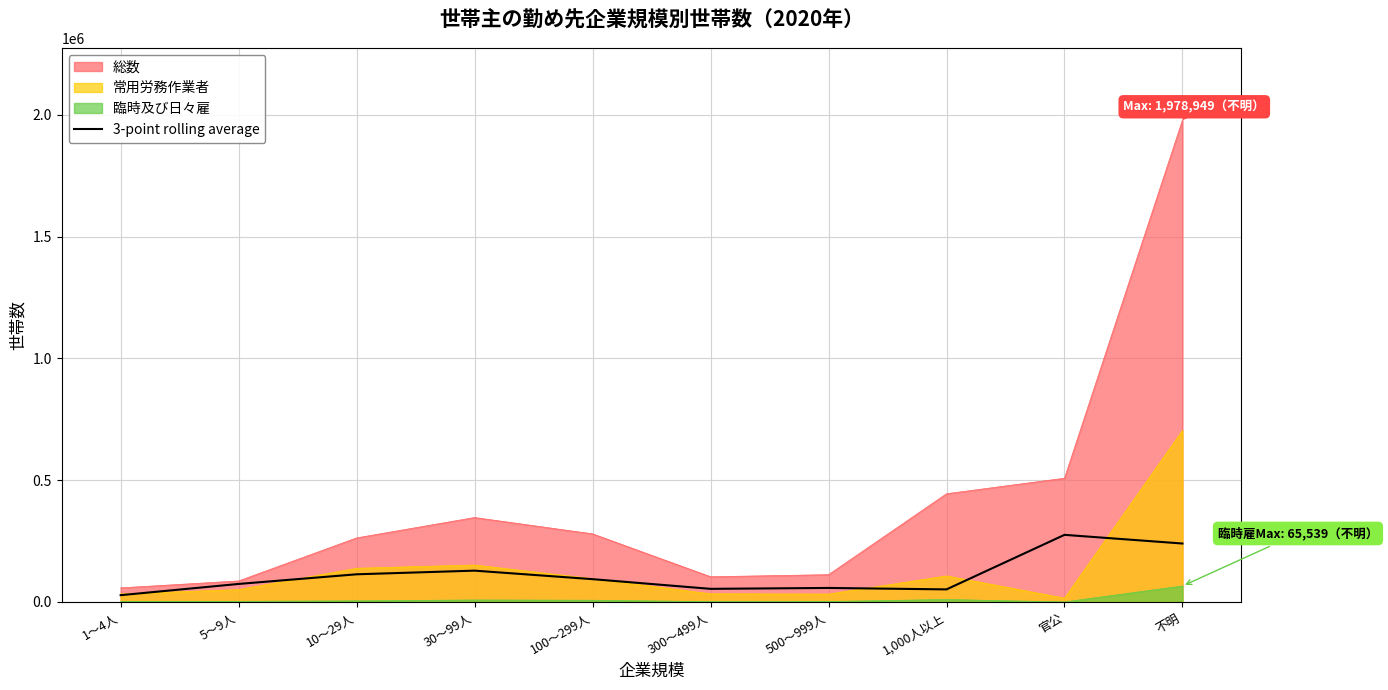

Rank the series at 不明 from highest to lowest value.

総数, 常用労務作業者, 3-point rolling average, 臨時及び日々雇